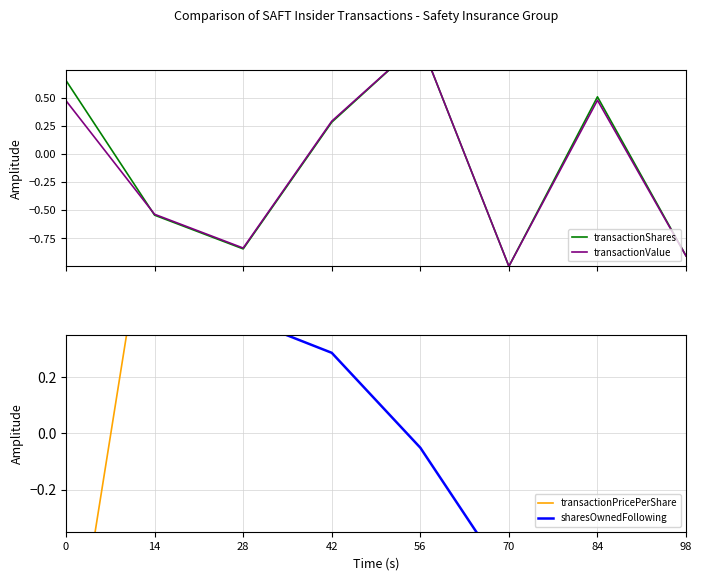

Between 0 and 98, which series saw the biggest shift?

sharesOwnedFollowing